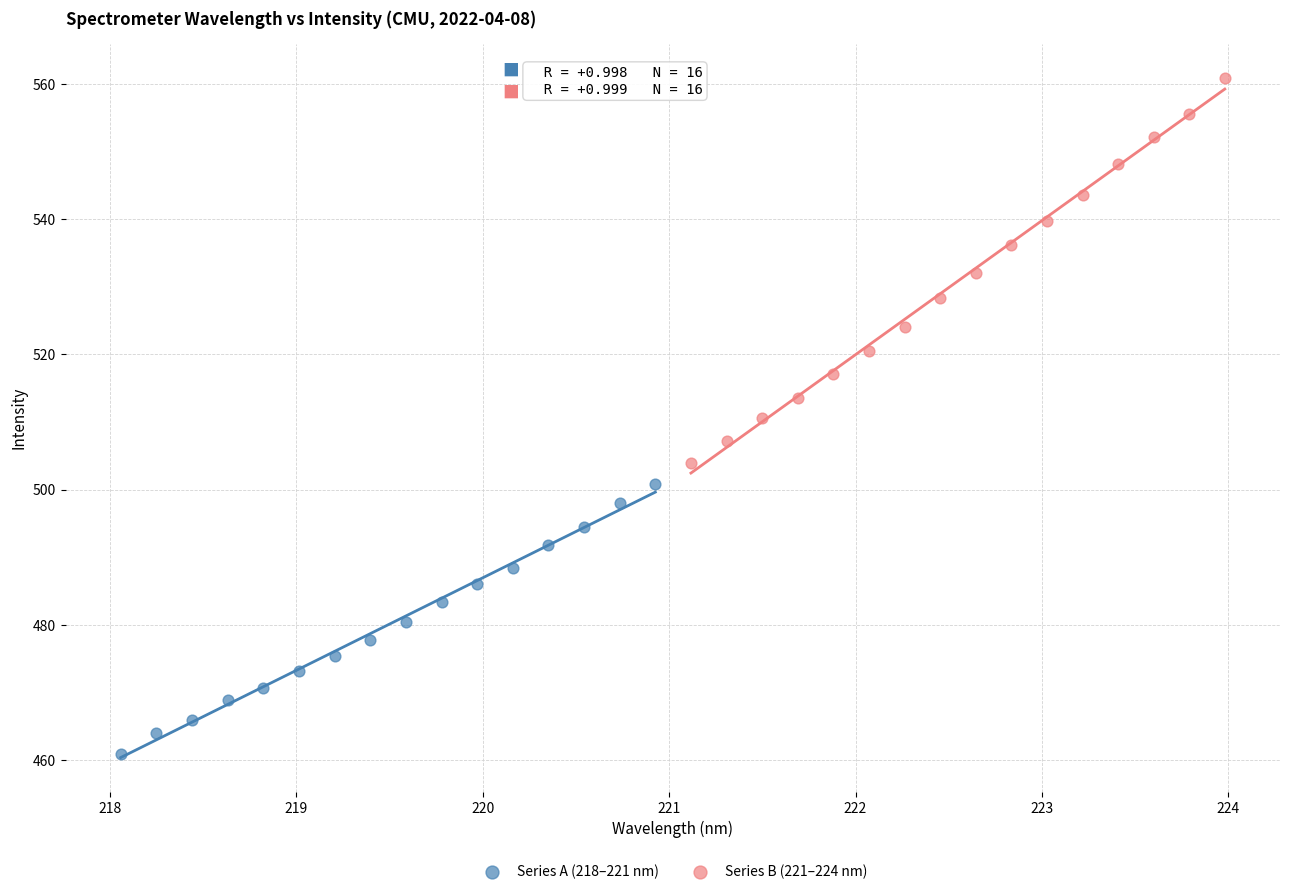

Which series contains the lowest Y value?

Series A (218–221 nm)